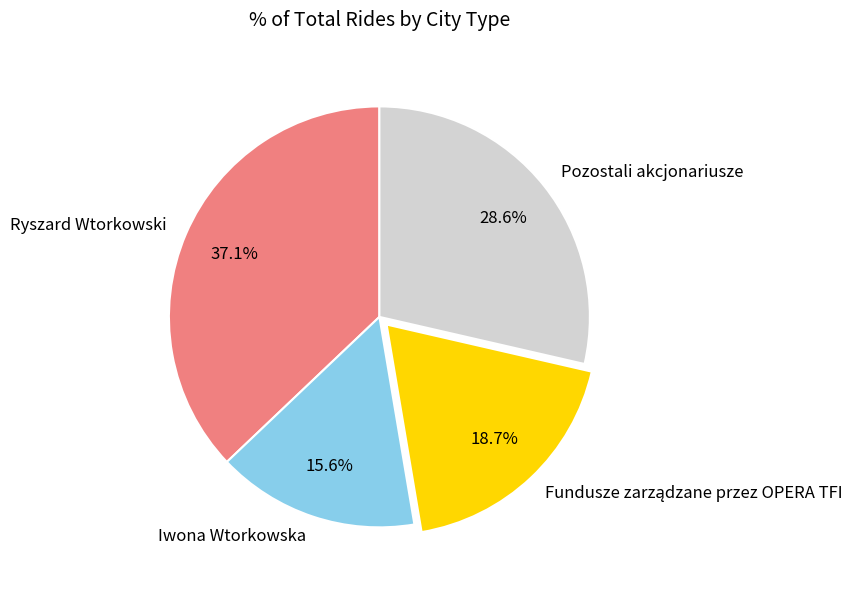

Which category has the smallest portion of the pie?

Iwona Wtorkowska